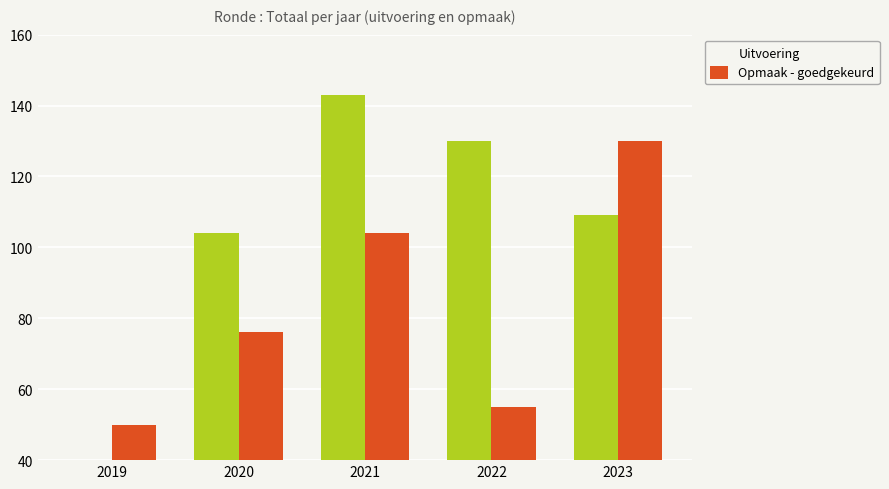

The Opmaak - goedgekeurd series shows 130 at 2023. True or false?

True